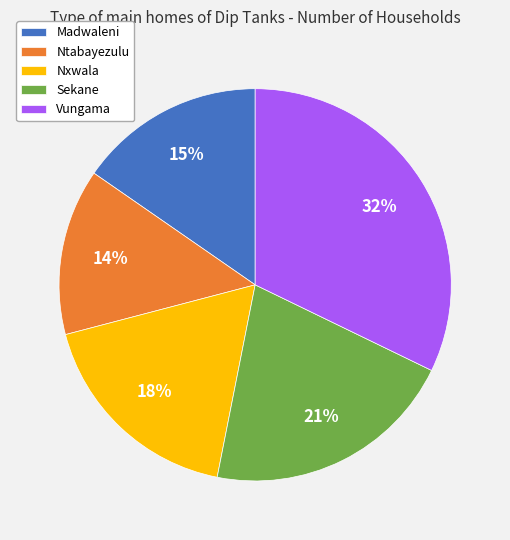

Does Nxwala represent more than half of the total?

No